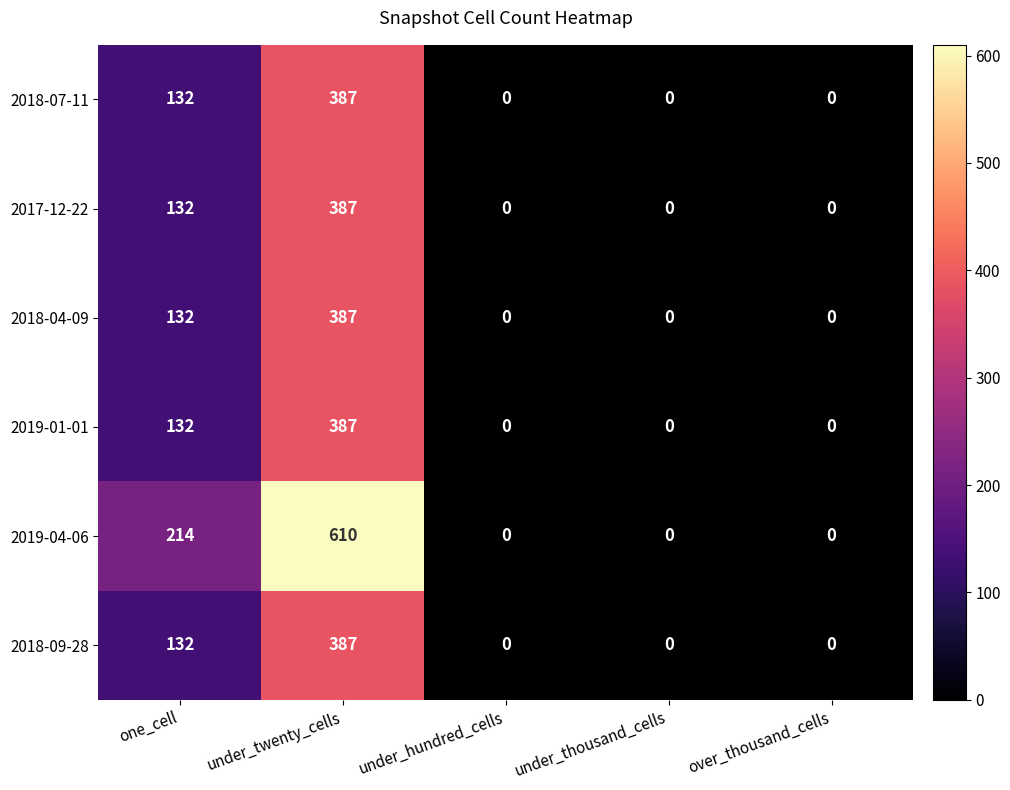

What is the average value of the 2018-07-11 series?

104